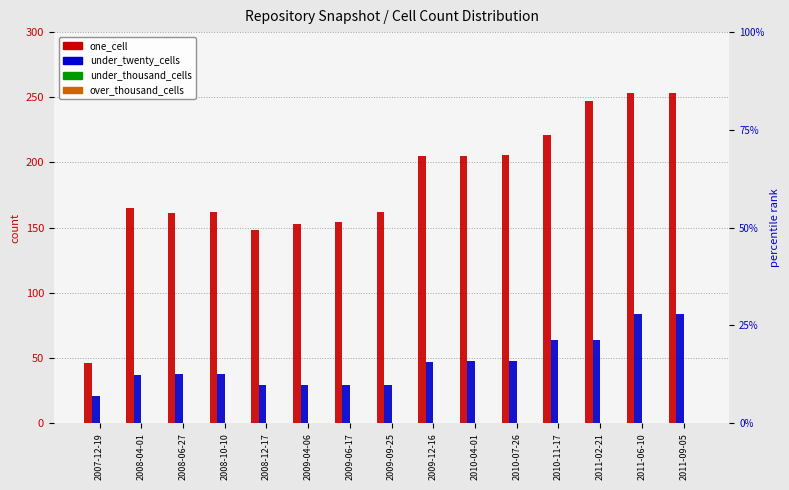

What is the value of the one_cell bar at the 12th from the left?

221